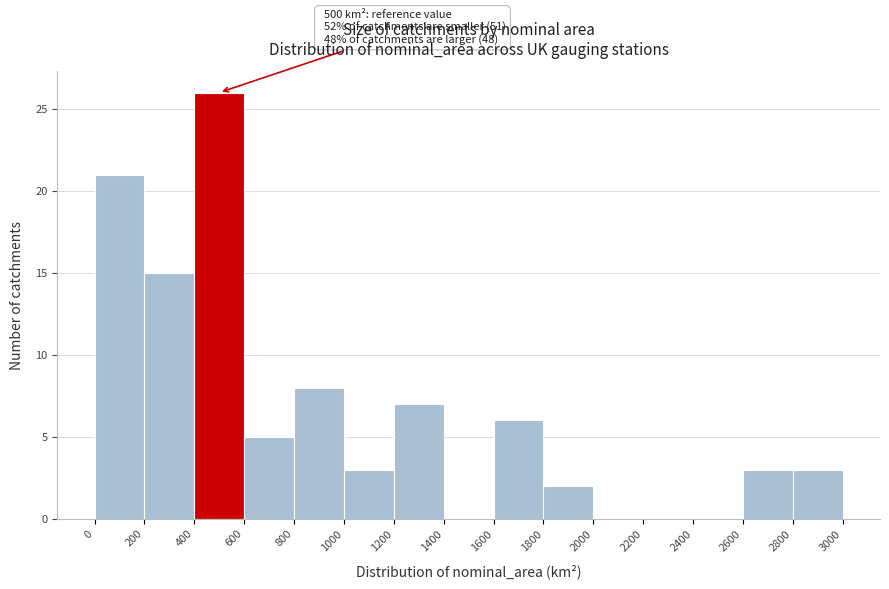

Over which range of the x-axis is the bar tallest?

400 to 600